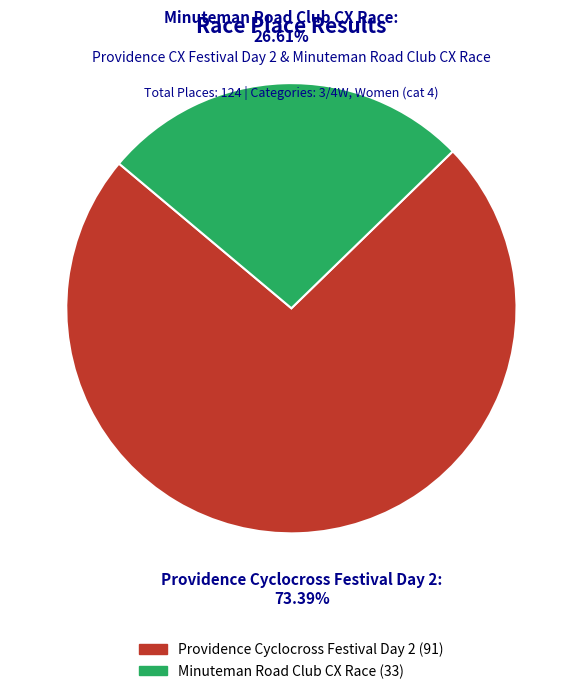

Is it true that Minuteman Road Club CX Race is 27% of the pie?

True